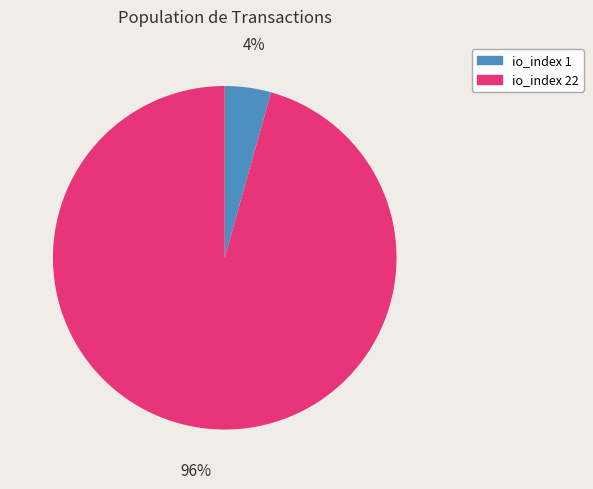

To the nearest percent, what is the average slice percentage?

50%